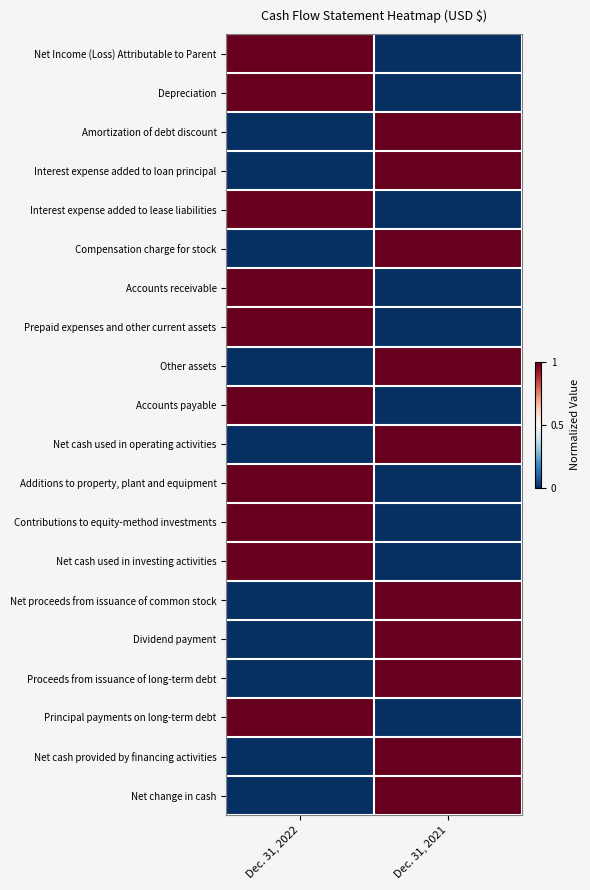

Which series has the largest range (max minus min)?

Net Income (Loss) Attributable to Parent